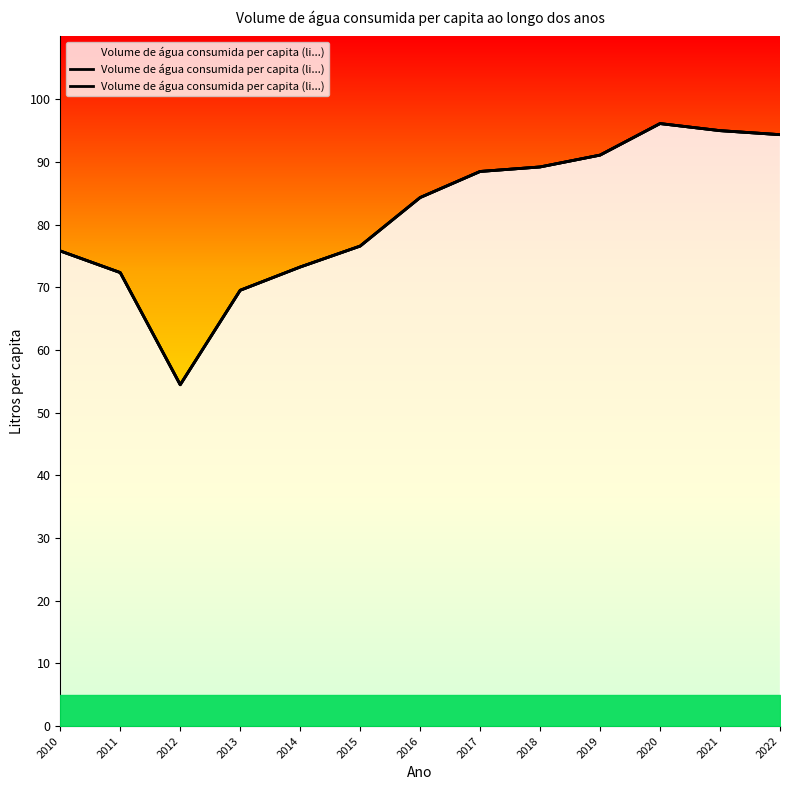

Does the chart have visible grid lines?

No